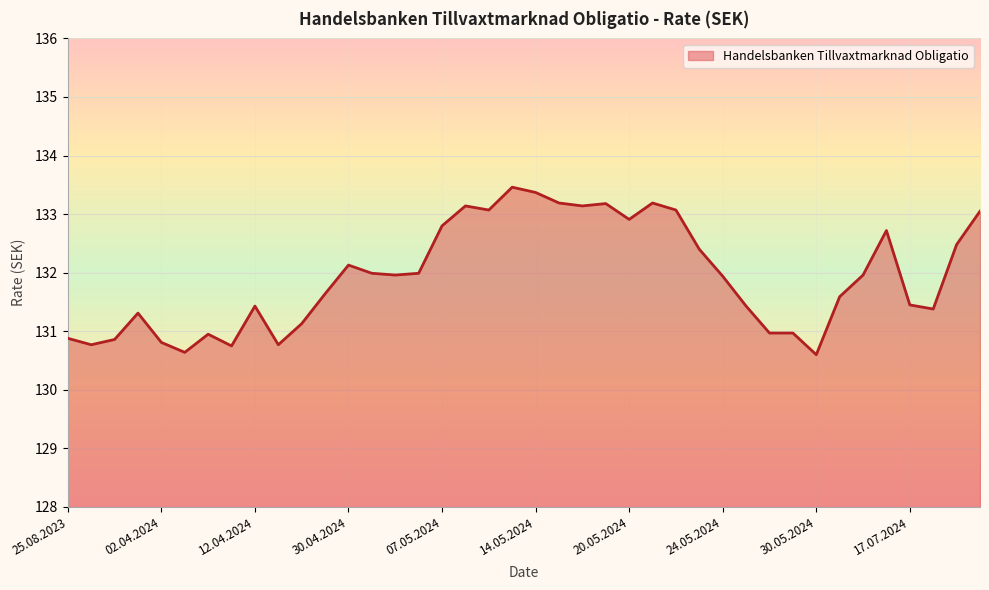

The value at 17.07.2024 is 131.4. True or false?

True